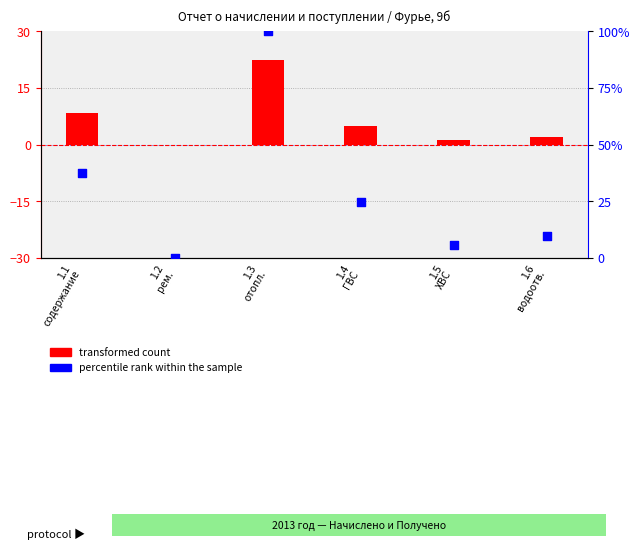

Which series contains the highest Y value?

percentile rank within the sample